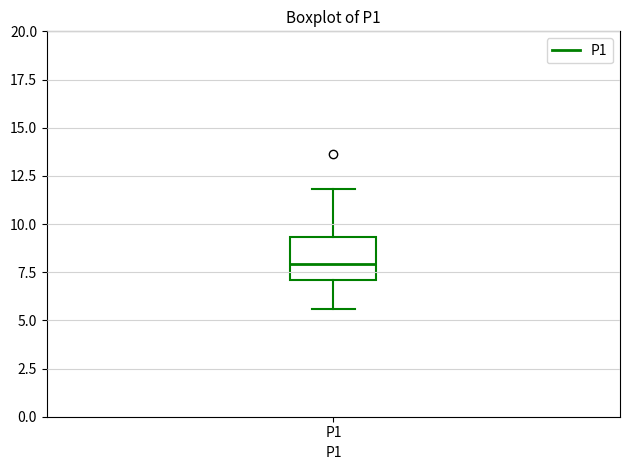

Read this box plot against the y-axis: the position of the median line, the range covered by the box, and the ends of both whiskers. The values are not printed on the chart, so give them approximately, as read against the axis.

median 8.0, box 7.0 to 9.5, whiskers 5.5 to 12.0